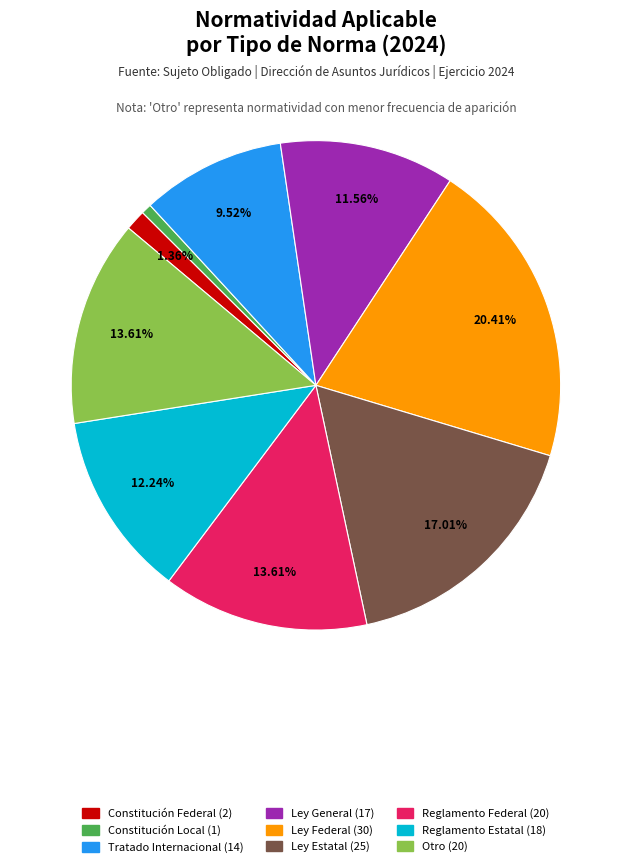

What is the largest slice in the pie chart?

Ley Federal (30)